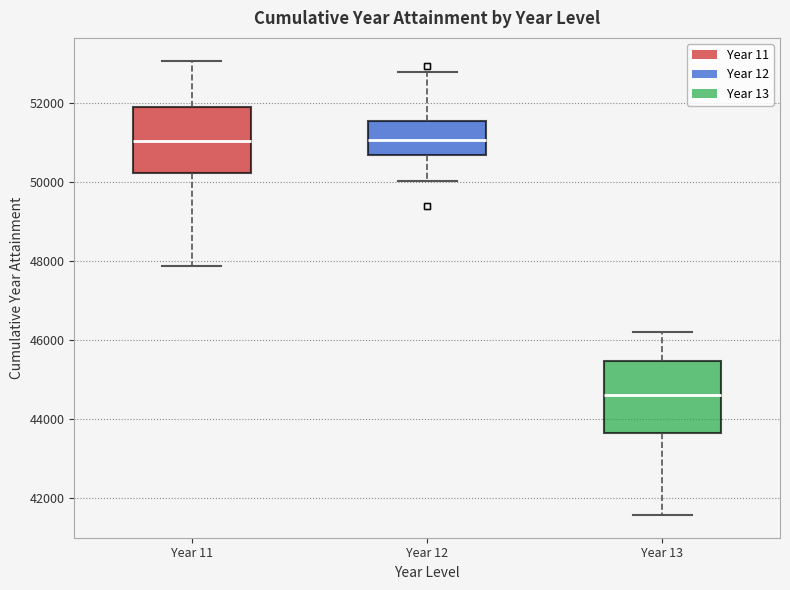

Where does the lower whisker of the box for Year 12 end on the y-axis? The values are not printed on the chart, so give them approximately, as read against the axis.

50000